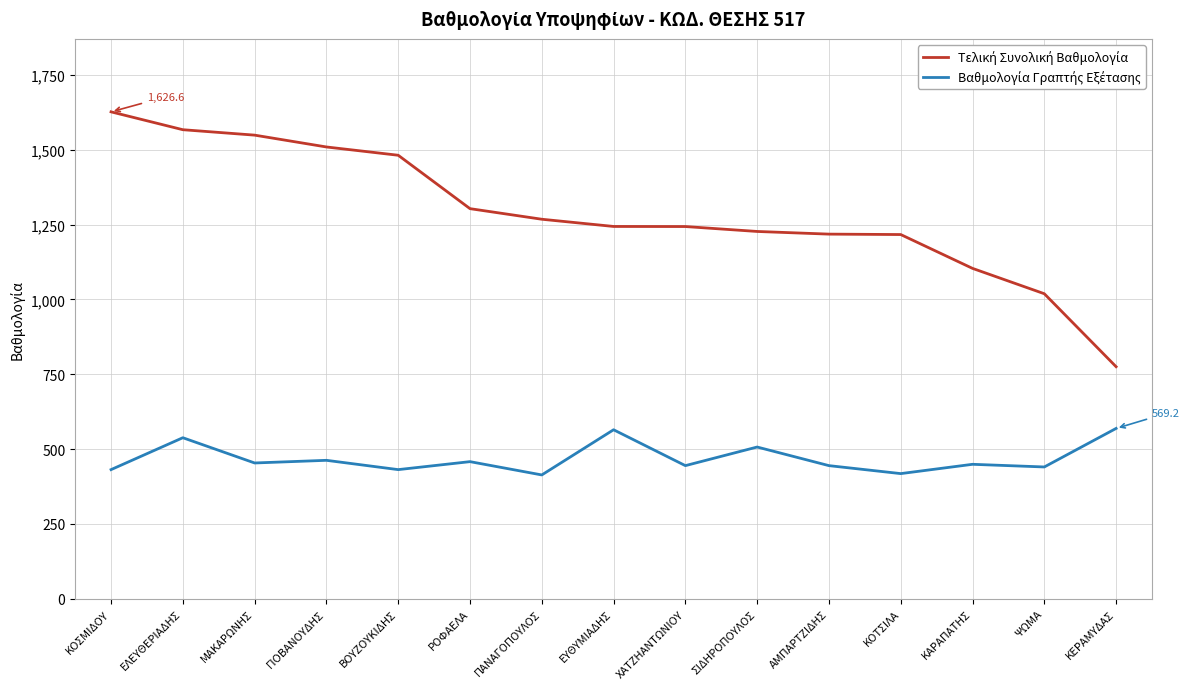

What is the total value across all series at ΒΟΥΖΟΥΚΙΔΗΣ?

1913.1